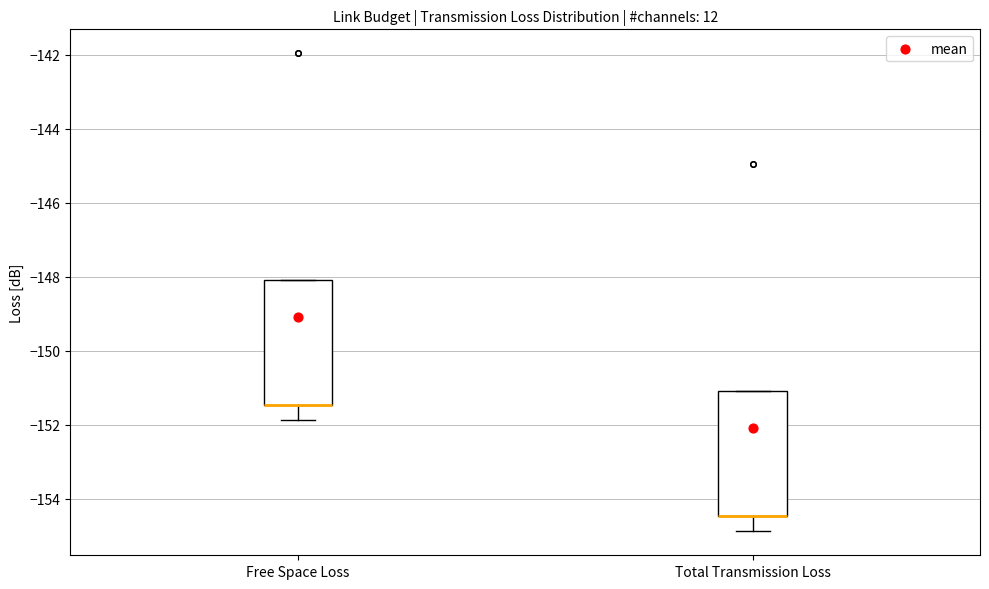

Reading left to right, transcribe this box plot: for each box, give where its median line is, the range the box spans, and where its two whiskers end, as read against the y-axis. The values are not printed on the chart, so give them approximately, as read against the axis.

Free Space Loss: median -151.4 (drawn on the box's lower edge), box -151.4 to -148.0, whiskers -151.8 to -148.0
Total Transmission Loss: median -154.4 (drawn on the box's lower edge), box -154.4 to -151.0, whiskers -154.8 to -151.0